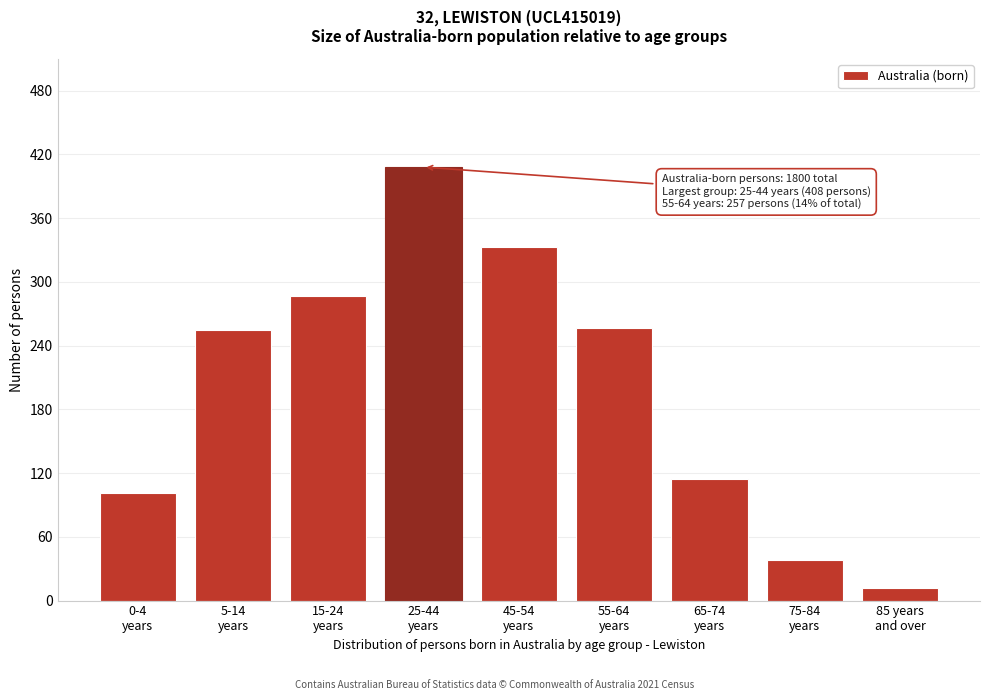

What is the smallest value displayed?

12